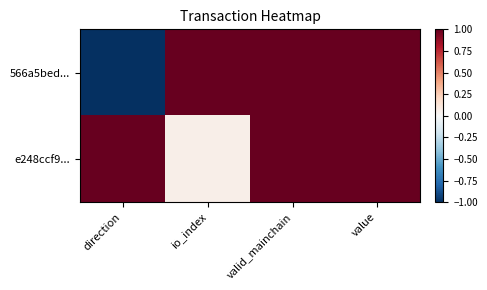

List the series in order of their peak value, lowest first.

566a5bed..., e248ccf9...